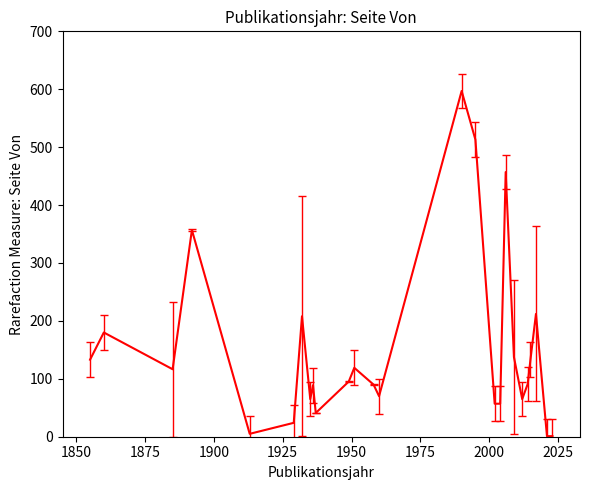

What is the greatest value displayed?

597.0